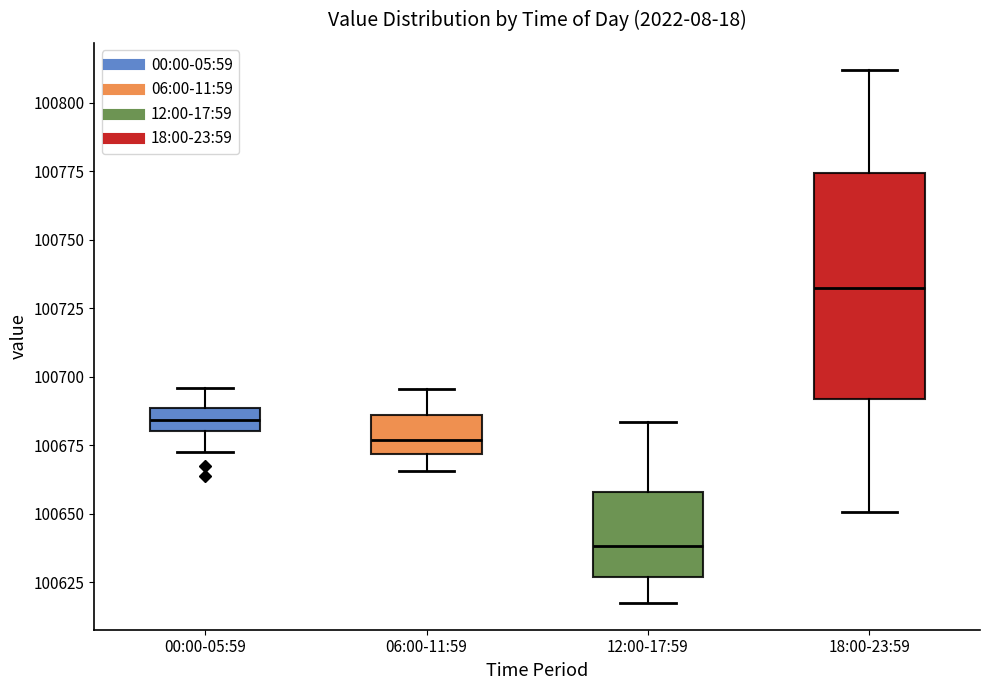

Reading left to right, transcribe this box plot: for each box, give where its median line is, the range the box spans, and where its two whiskers end, as read against the y-axis. The values are not printed on the chart, so give them approximately, as read against the axis.

00:00-05:59: median 100685, box 100680 to 100690, whiskers 100670 to 100695
06:00-11:59: median 100675, box 100670 to 100685, whiskers 100665 to 100695
12:00-17:59: median 100640, box 100625 to 100660, whiskers 100615 to 100685
18:00-23:59: median 100730, box 100690 to 100775, whiskers 100650 to 100810